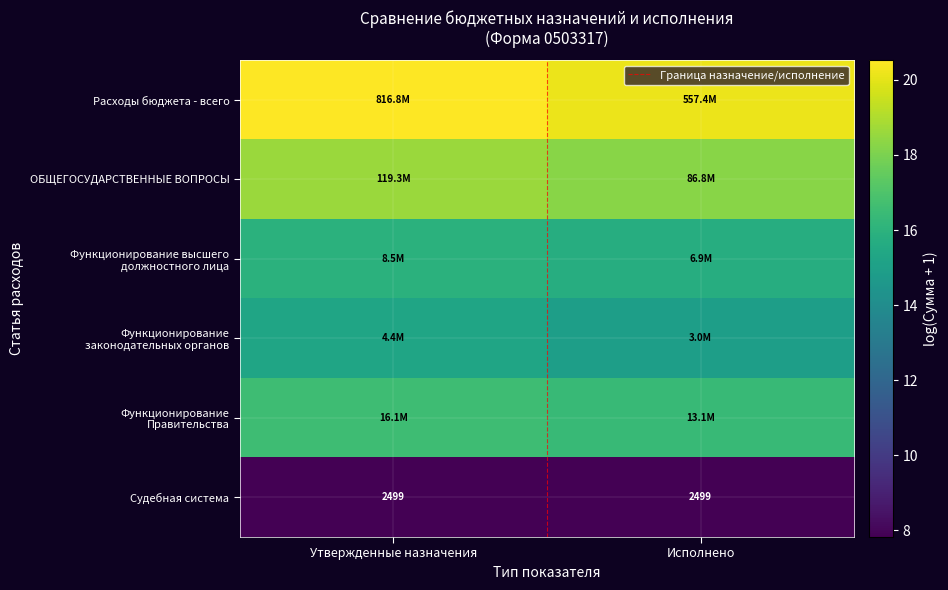

What is the maximum value for Судебная система?

7.8